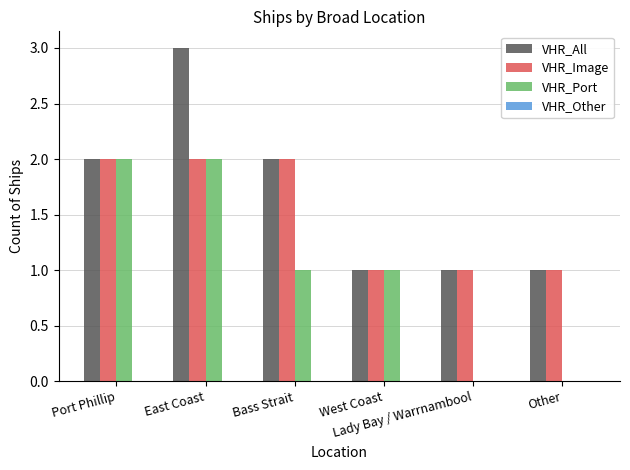

True or false: VHR_All has a value of 1 at Port Phillip.

False